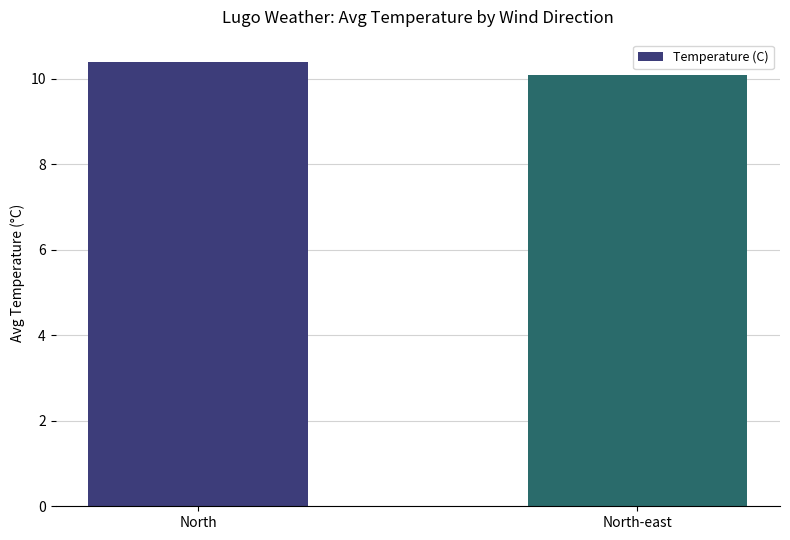

Rank the categories by value from highest to lowest.

North, North-east